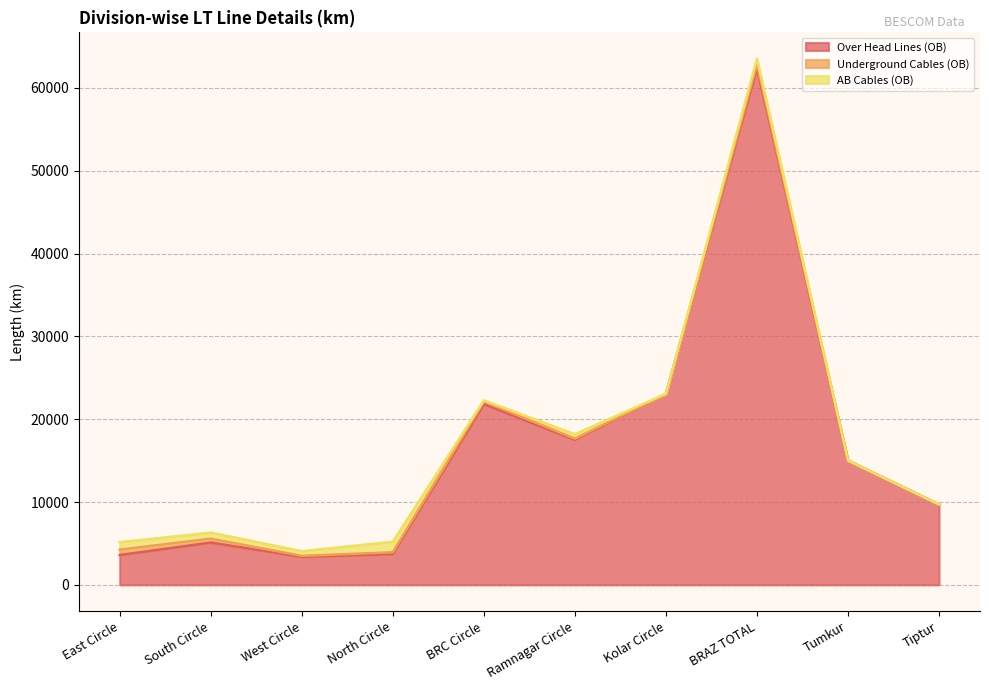

How many data points in Underground Cables (OB) are less than 218?

5